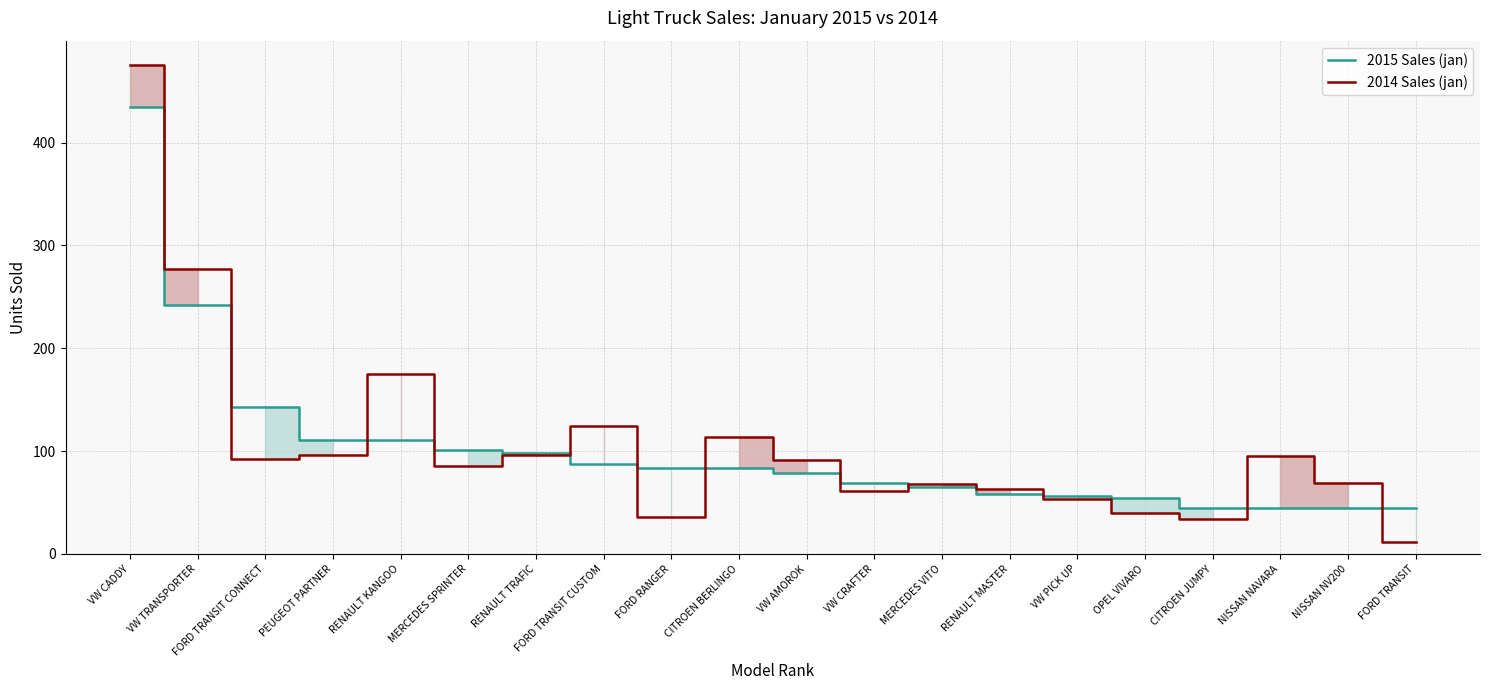

How many distinct data groups are displayed?

2